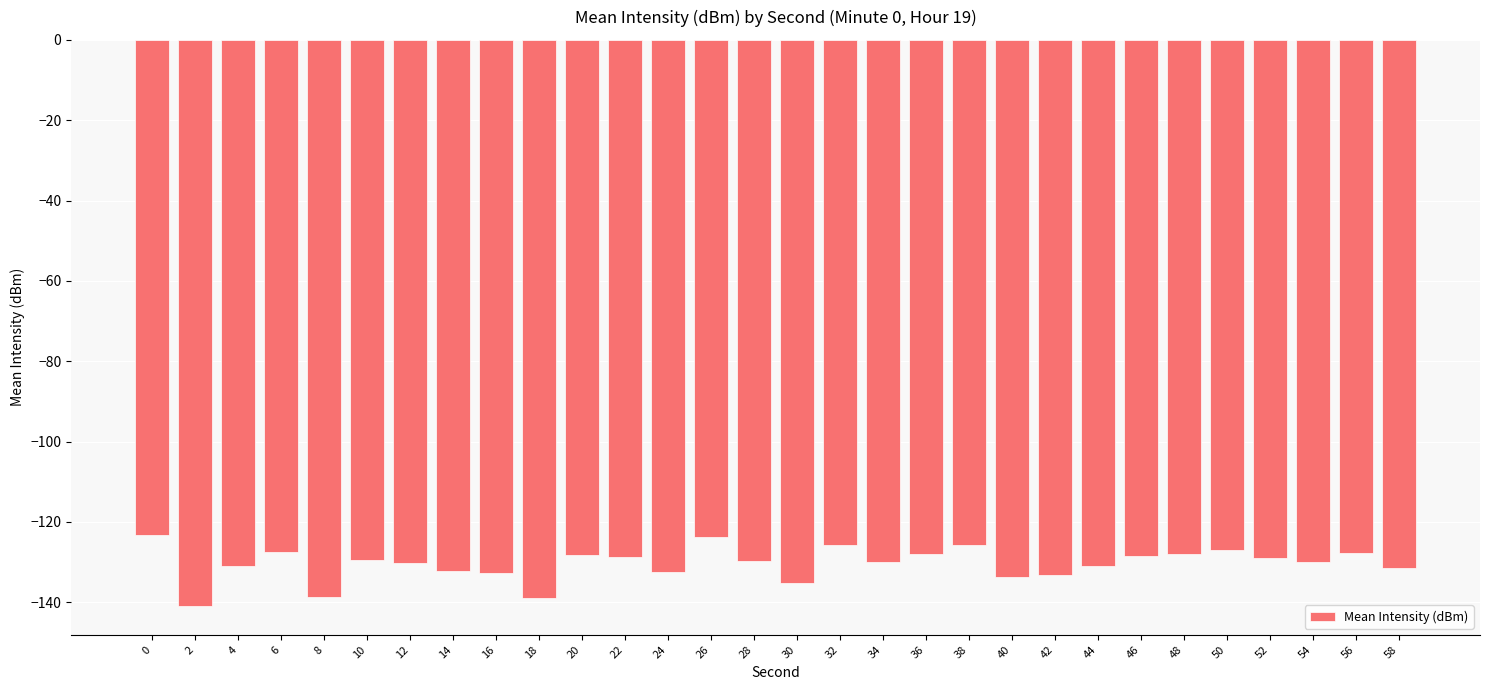

What is the maximum value shown in the chart?

-123.4